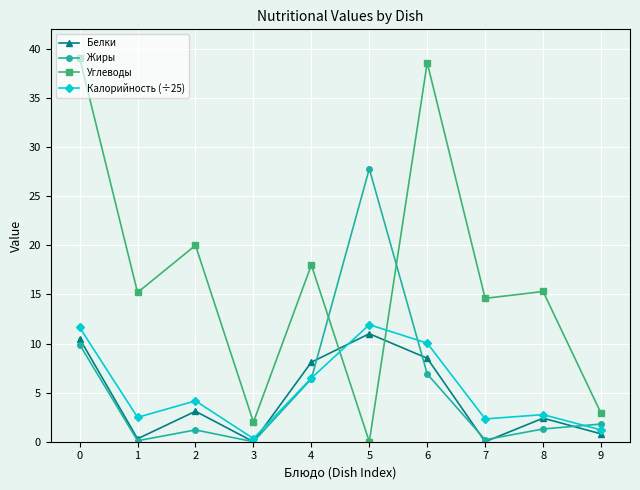

Which series has the widest spread of values?

Углеводы